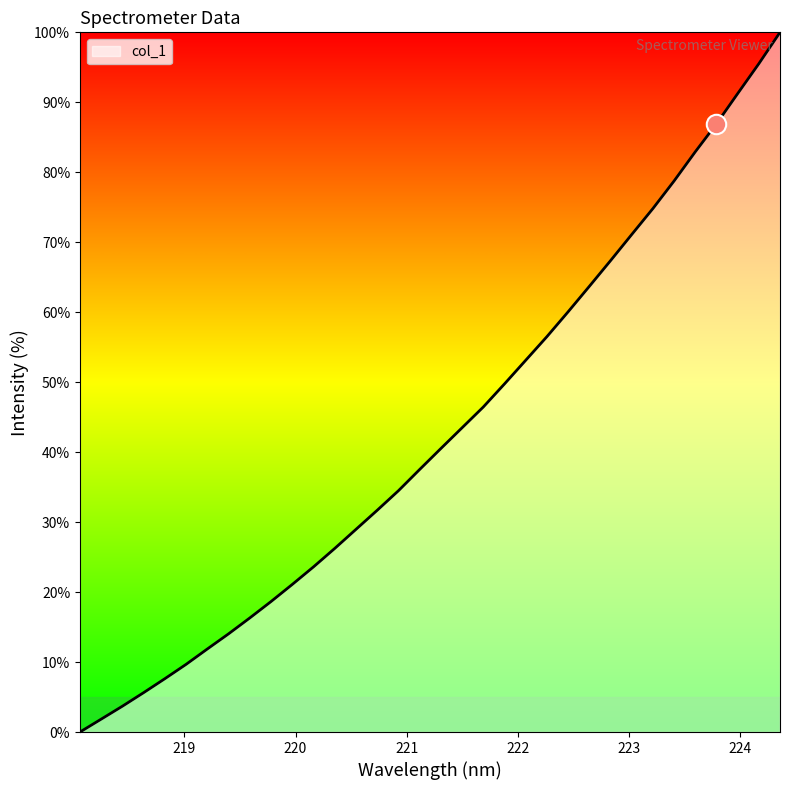

How many categories are shown in the chart?

34